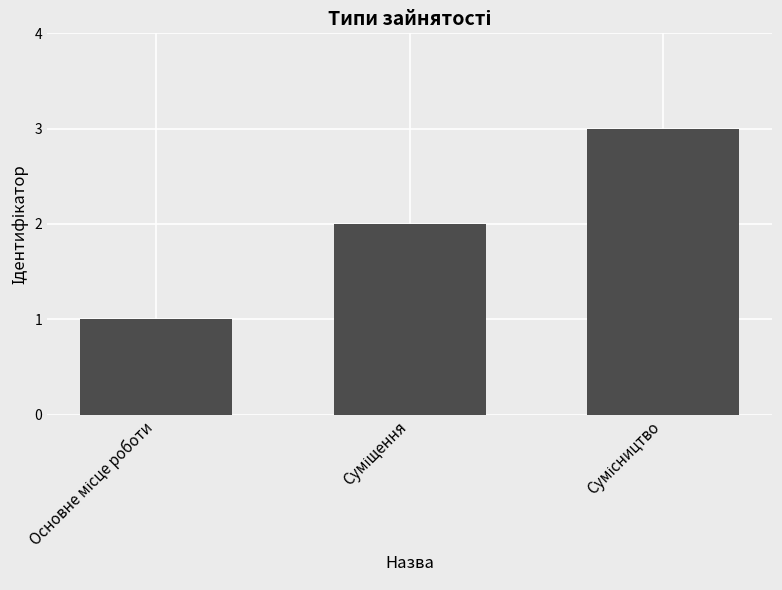

Count the number of categories in the chart.

3